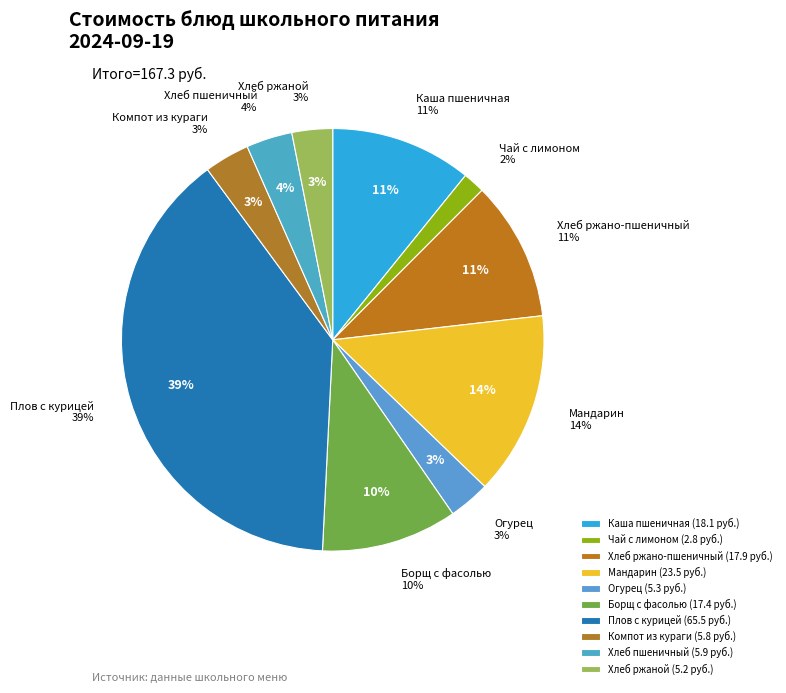

What is the change in value from Плов с курицей to Хлеб пшеничный?

-59.6